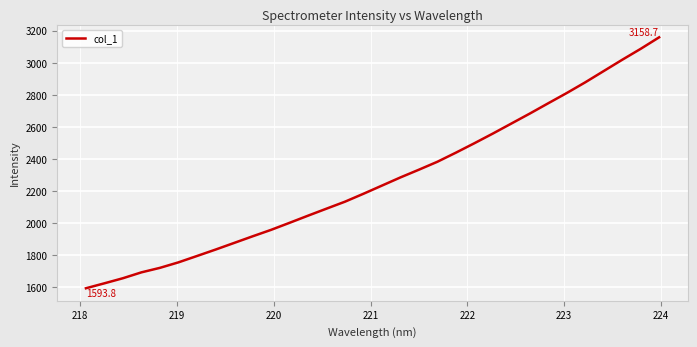

True or false: the data has more than 2 interior local peaks.

False